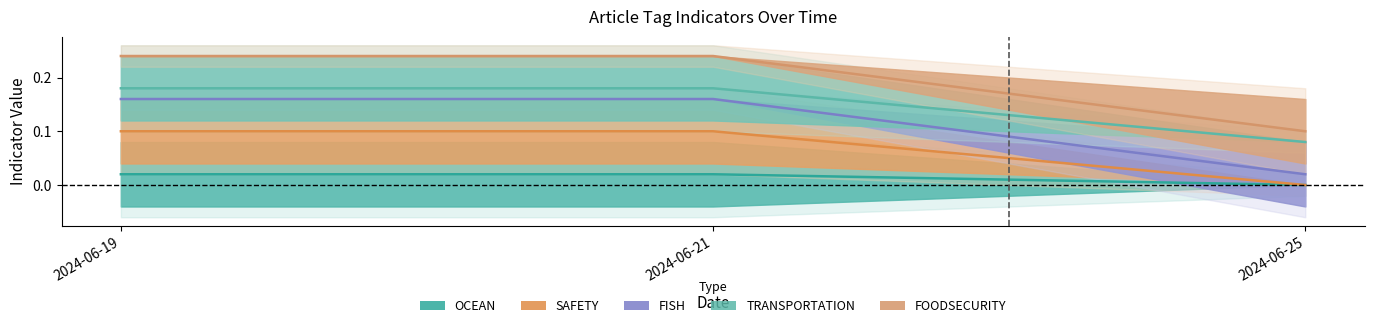

At how many categories does at least one series exceed 0?

3